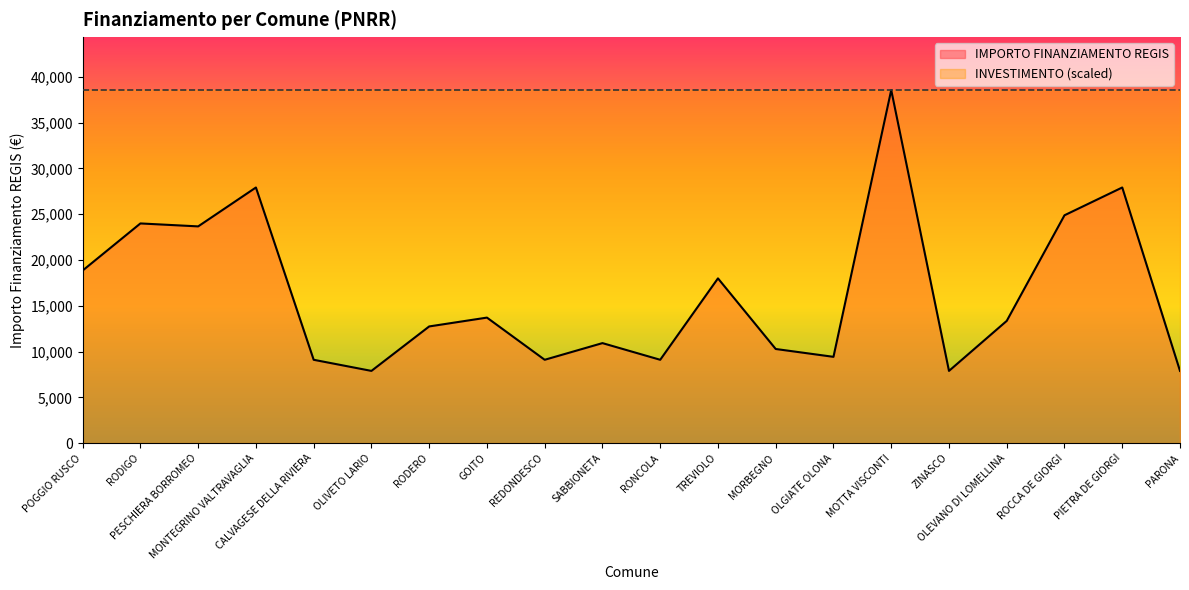

Where is the first local maximum?

RODIGO